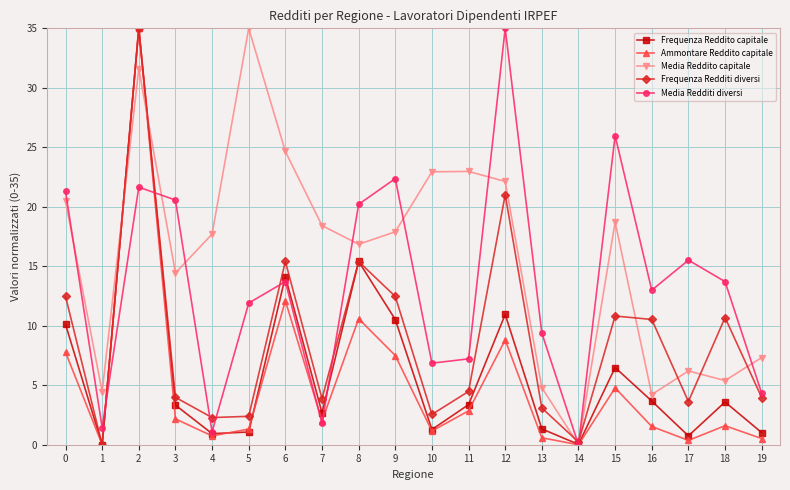

Where is the first local maximum for Media Redditi diversi?

2